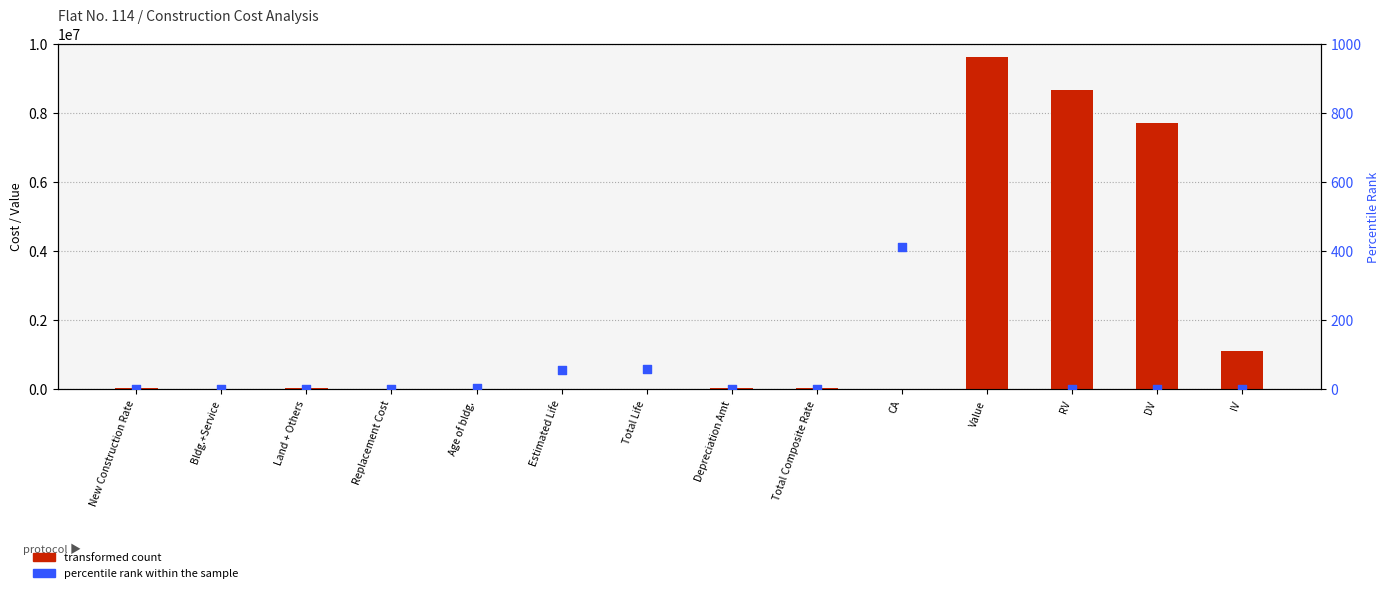

Which series contains the lowest Y value?

transformed count